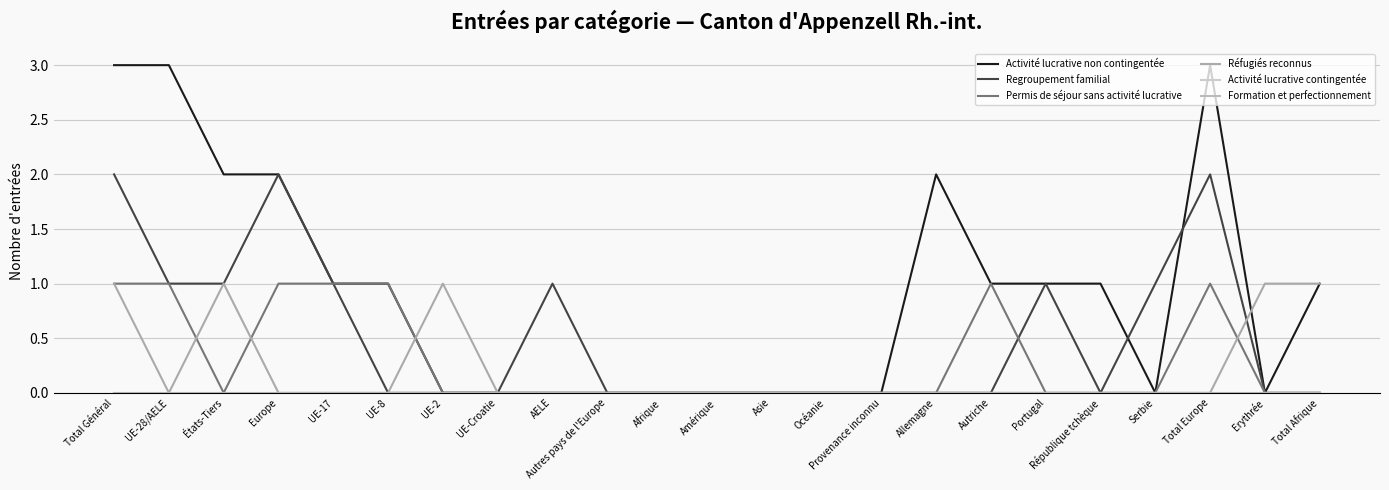

True or false: Activité lucrative non contingentée has more than 1 interior local peaks.

True